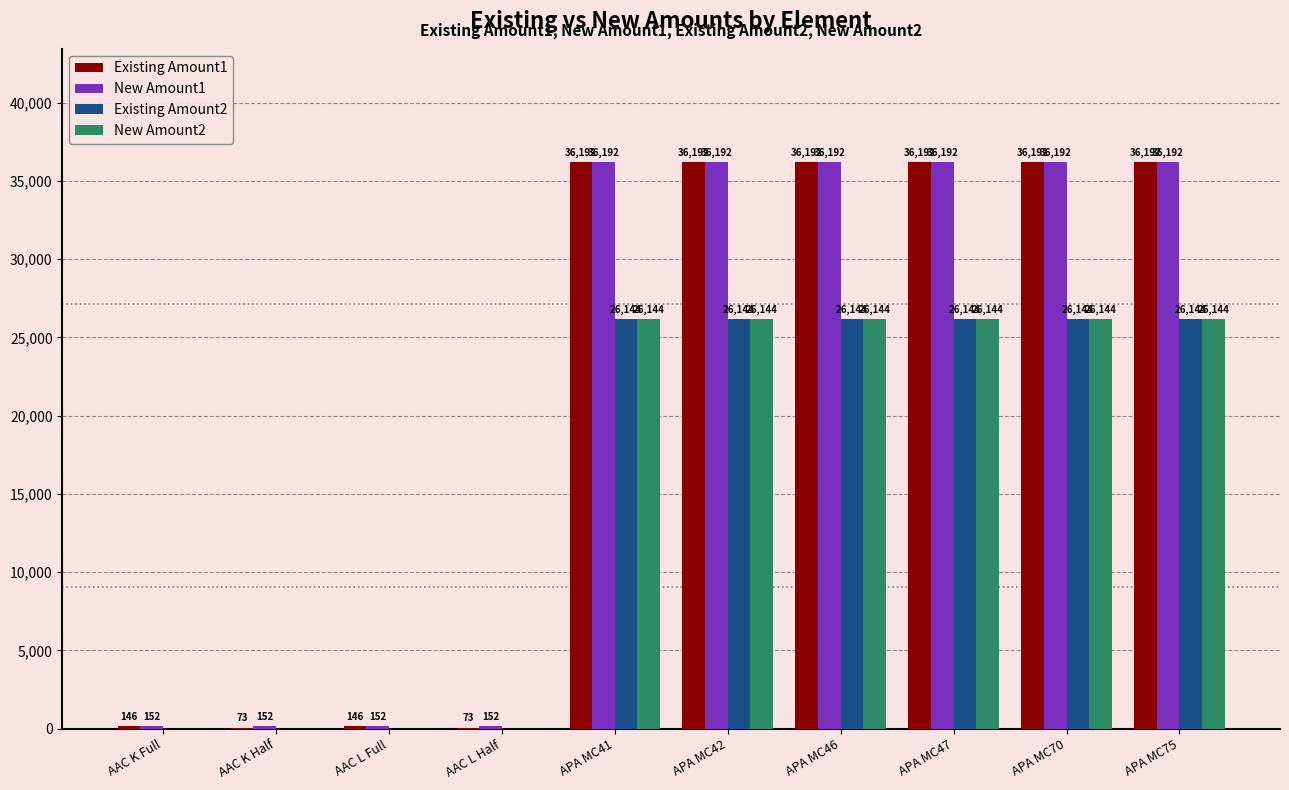

What is the difference between the New Amount2 values at AAC K Half and APA MC47?

26144.0